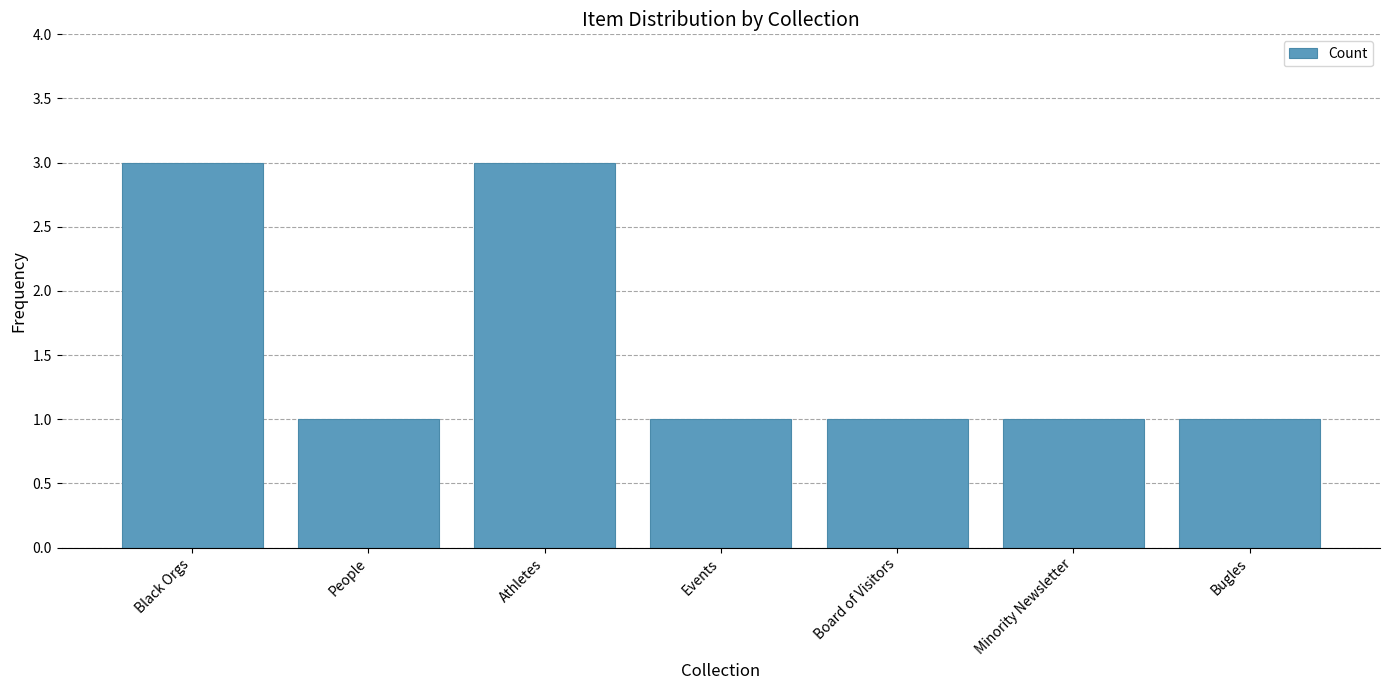

Is it true that the value at Events is 1?

True